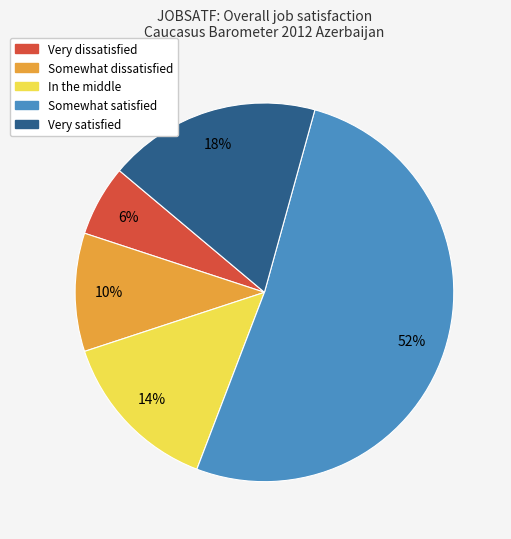

True or false: Very satisfied accounts for 13% of the total.

False